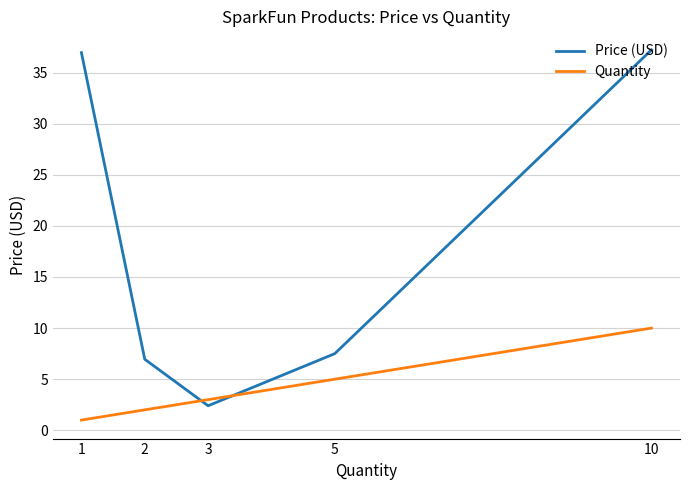

List the series in order of their peak value, lowest first.

Quantity, Price (USD)